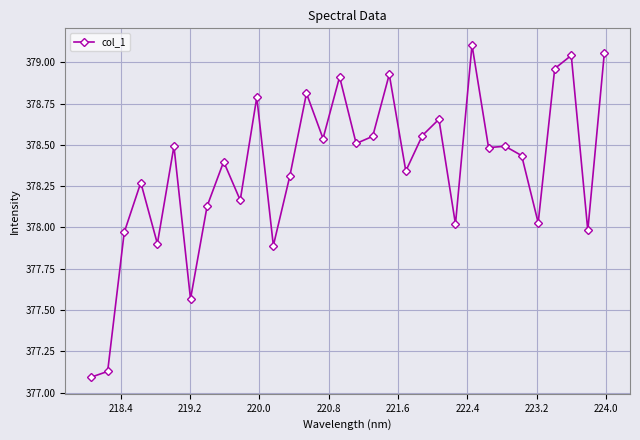

How many lines are shown in the chart?

1